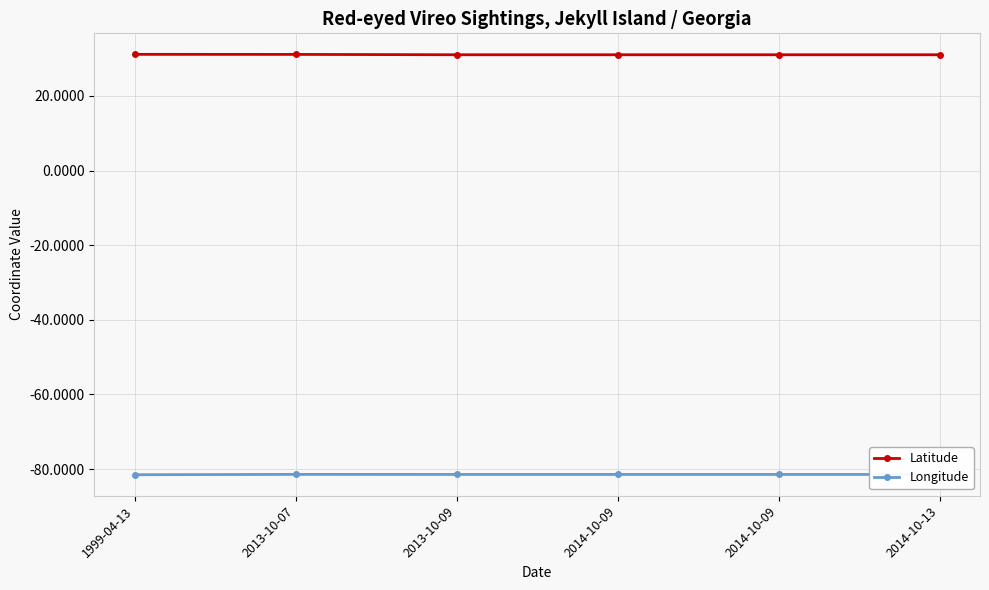

What is the difference between the maximum and minimum values in the Latitude series?

0.1